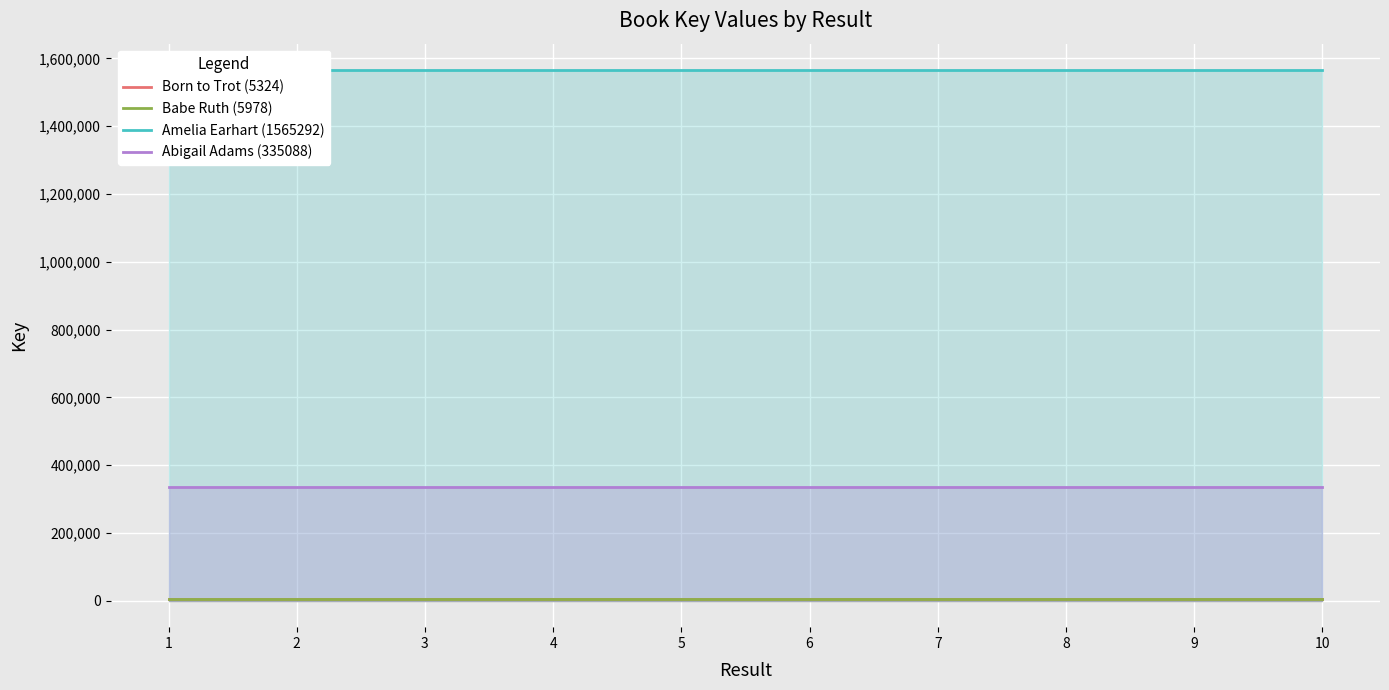

Between 5 and 8, which series saw the biggest shift?

Born to Trot (5324)